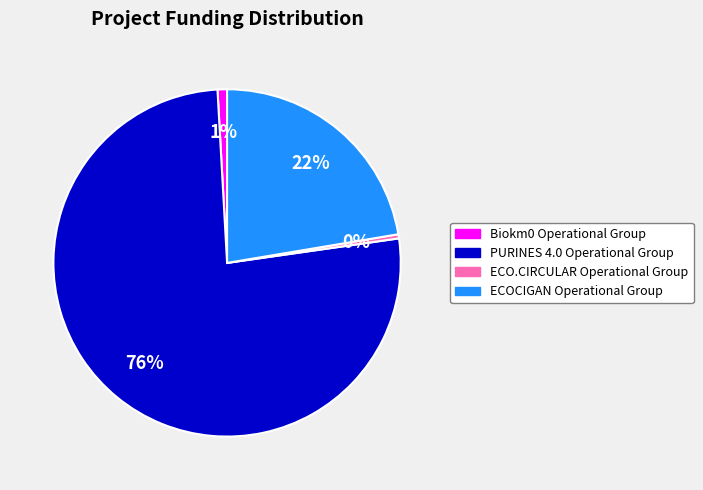

To the nearest percent, what percentage of the pie is Biokm0 Operational Group?

1%